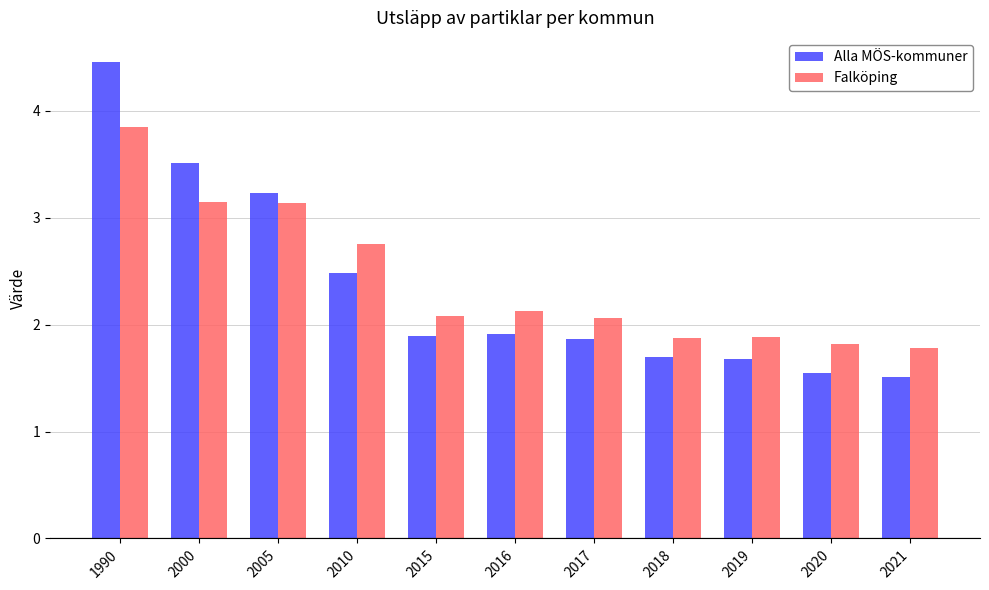

At which category is the sum across all series the highest?

1990